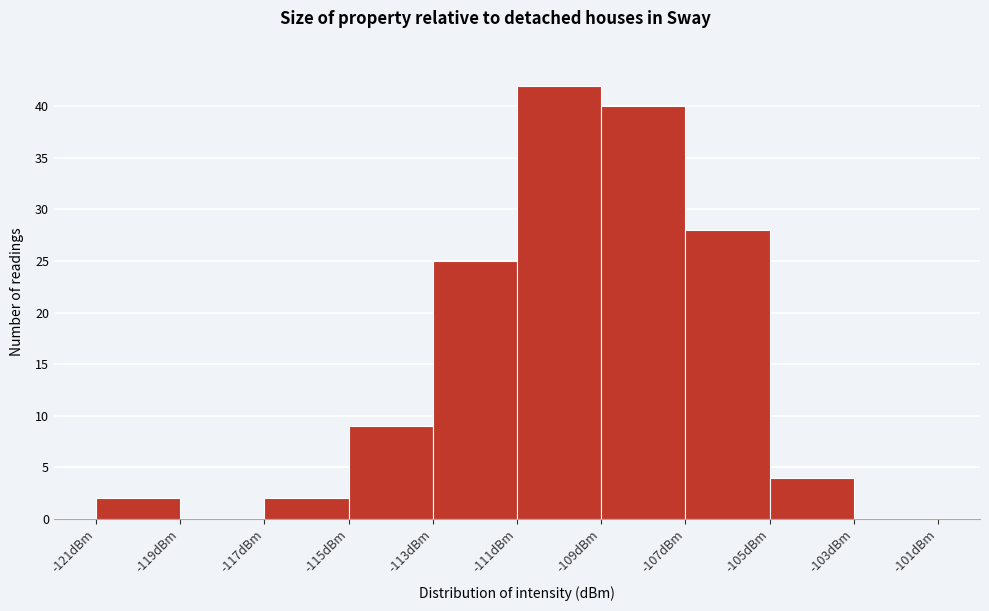

What is the height of the bar covering -121 to -119 on the x-axis? The values are not printed on the chart, so give them approximately, as read against the axis.

2